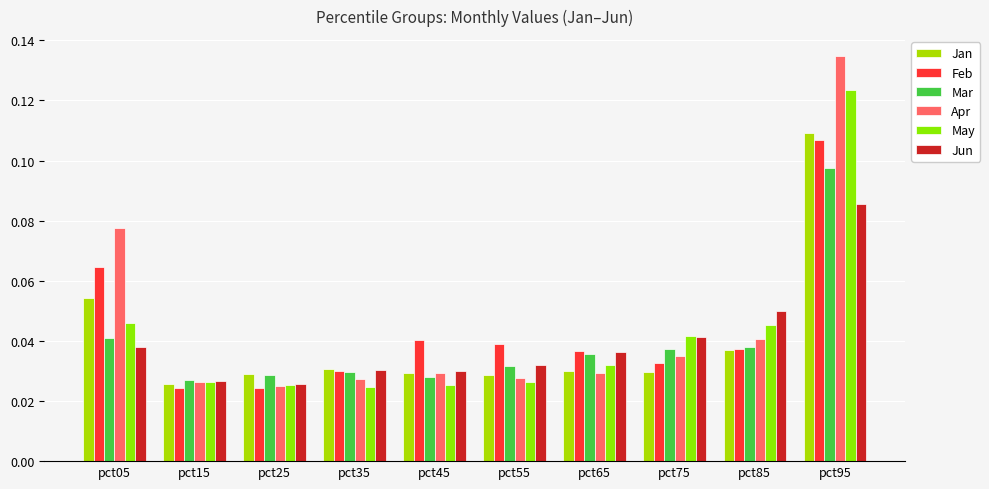

How many May values are between 0 and 1?

10